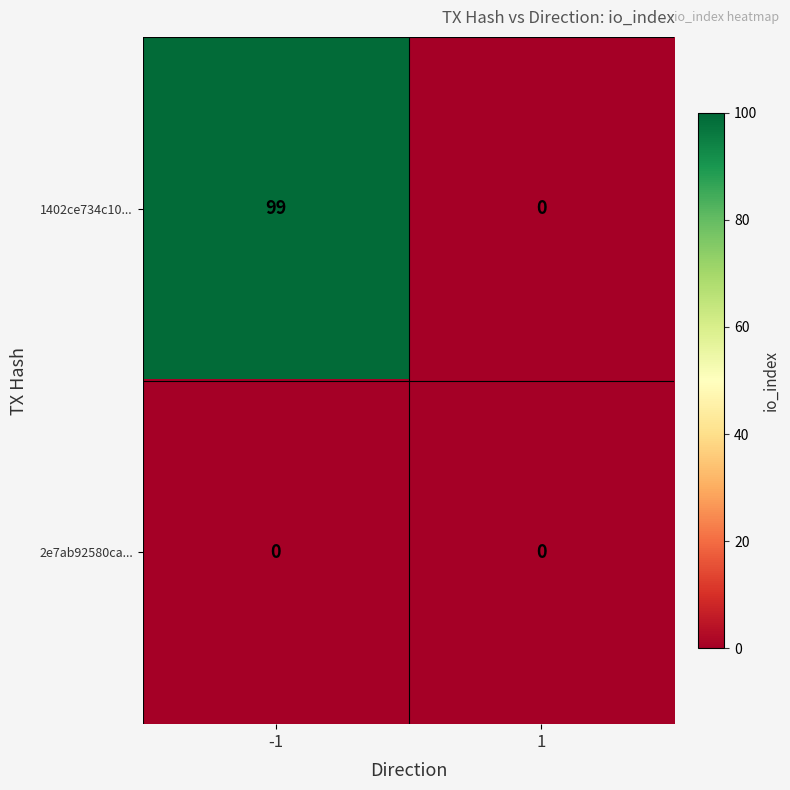

List the series in order of their peak value, highest first.

1402ce734c10..., 2e7ab92580ca...